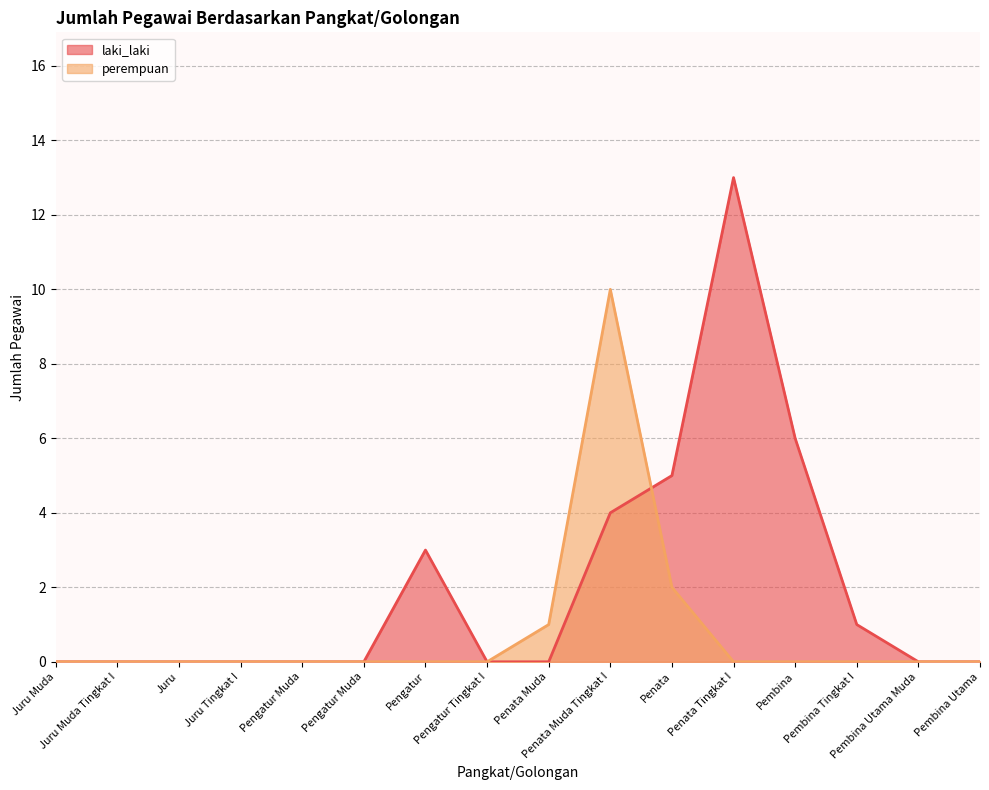

Reading right to left, transcribe all the data shown in this chart.

laki_laki: Pembina Utama=0	Pembina Utama Muda=0	Pembina Tingkat I=1	Pembina=6	Penata Tingkat I=13	Penata=5	Penata Muda Tingkat I=4	Penata Muda=0	Pengatur Tingkat I=0	Pengatur=3	Pengatur Muda=0	Pengatur Muda=0	Juru Tingkat I=0	Juru=0	Juru Muda Tingkat I=0	Juru Muda=0
perempuan: Pembina Utama=0	Pembina Utama Muda=0	Pembina Tingkat I=0	Pembina=0	Penata Tingkat I=0	Penata=2	Penata Muda Tingkat I=10	Penata Muda=1	Pengatur Tingkat I=0	Pengatur=0	Pengatur Muda=0	Pengatur Muda=0	Juru Tingkat I=0	Juru=0	Juru Muda Tingkat I=0	Juru Muda=0